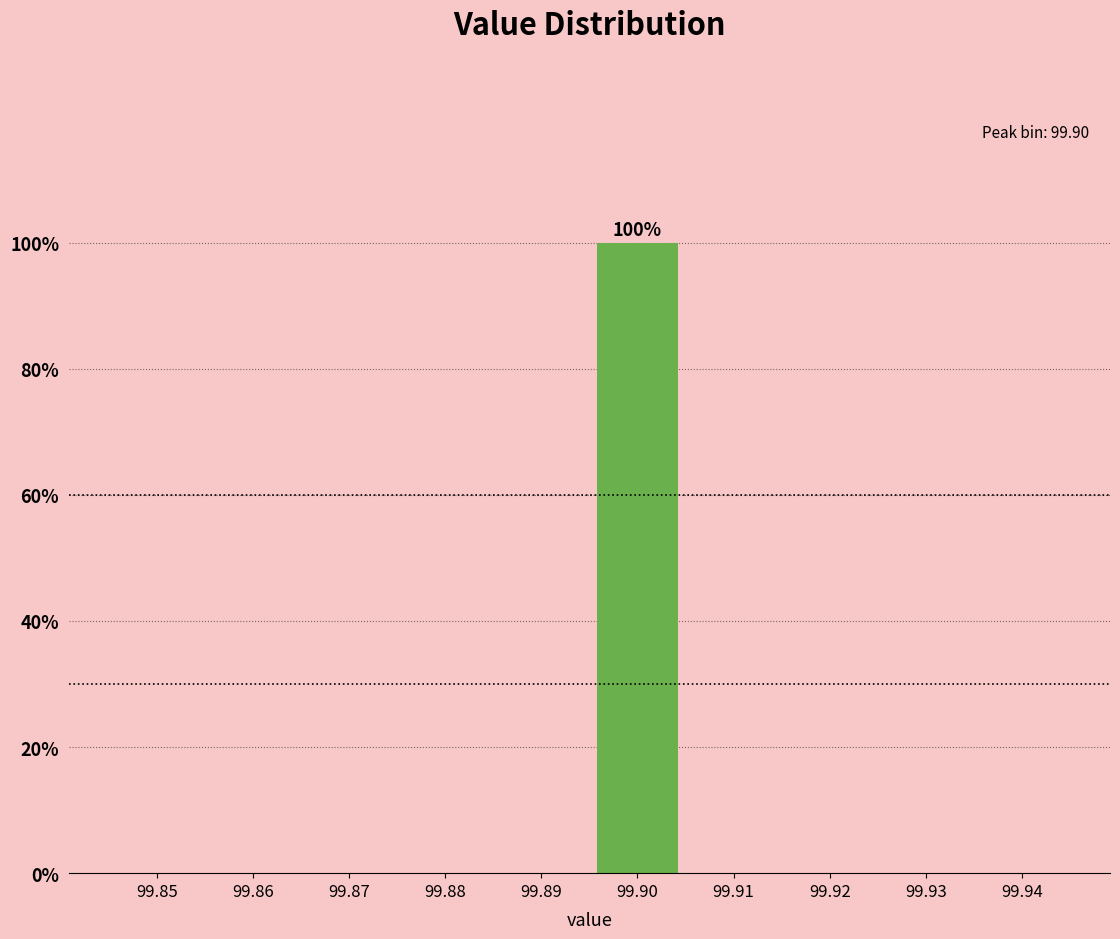

Reading left to right, list all the values displayed in this chart.

99.85=0	99.86=0	99.87=0	99.88=0	99.89=0	99.90=100	99.91=0	99.92=0	99.93=0	99.94=0